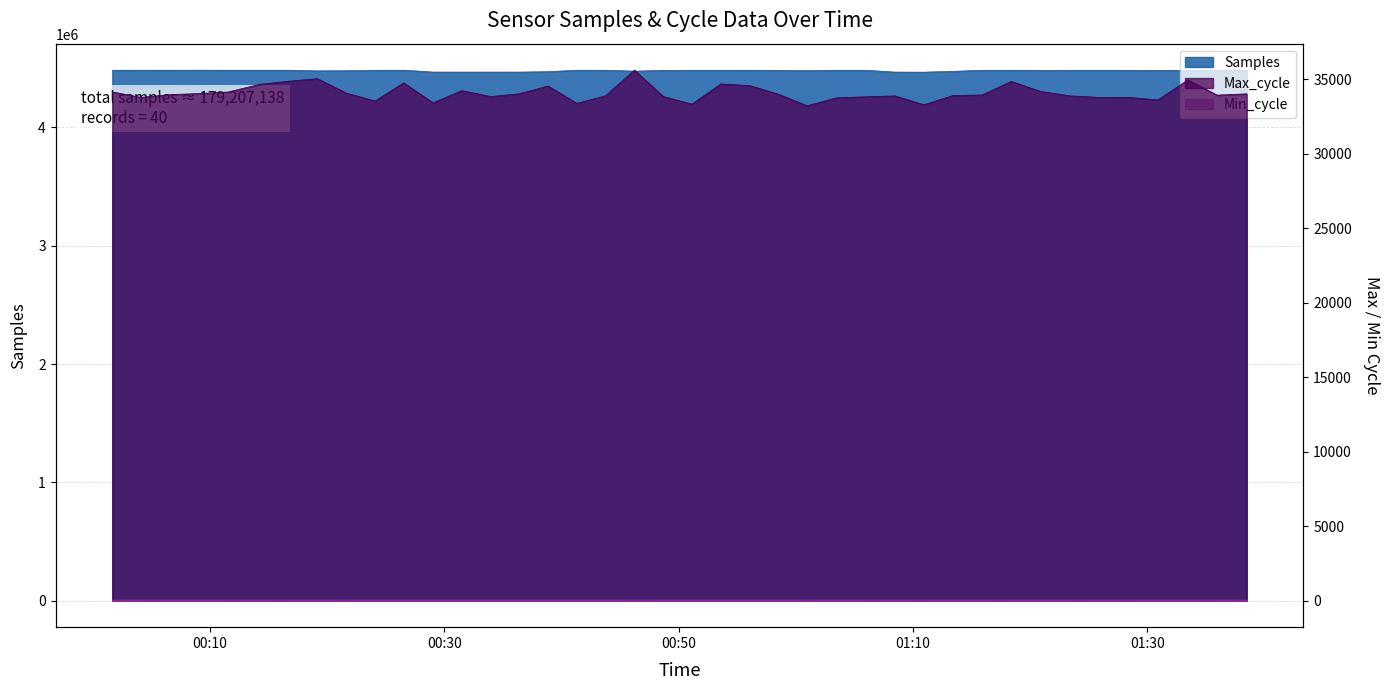

What is the difference between the Samples values at 2021/04/28 00:43:46 and 2021/04/28 00:29:03?

15411